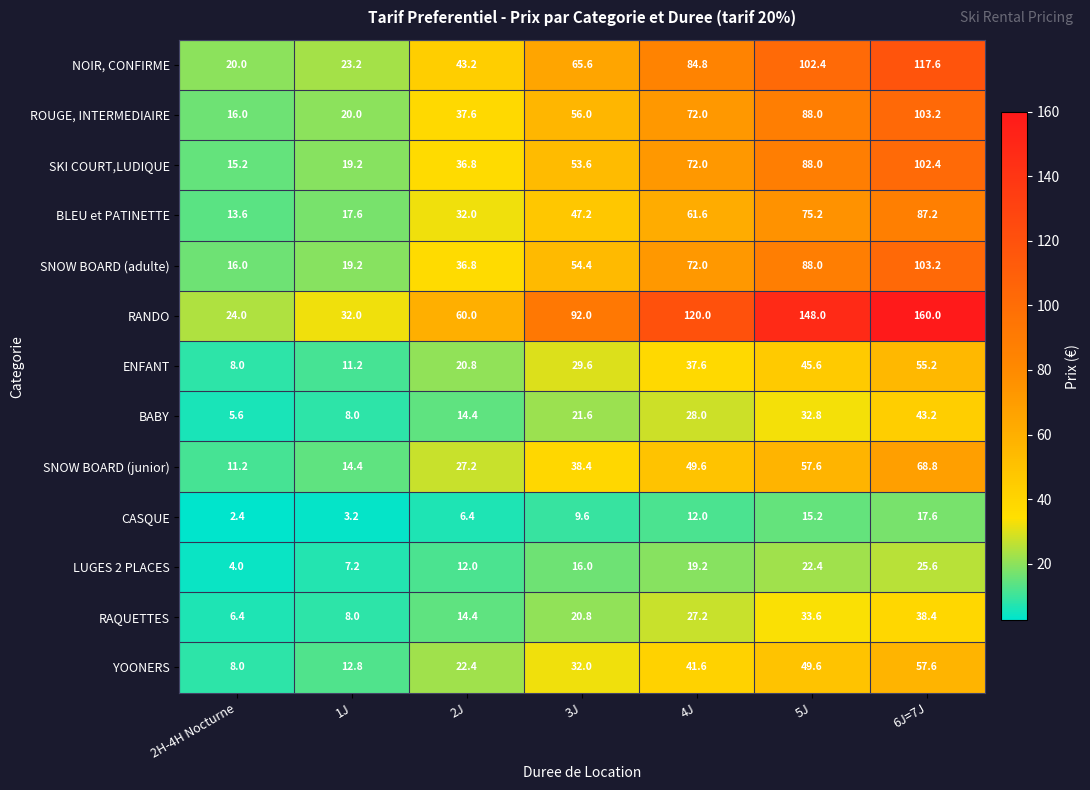

What is the difference between the second highest and minimum values in the NOIR, CONFIRME series?

82.4